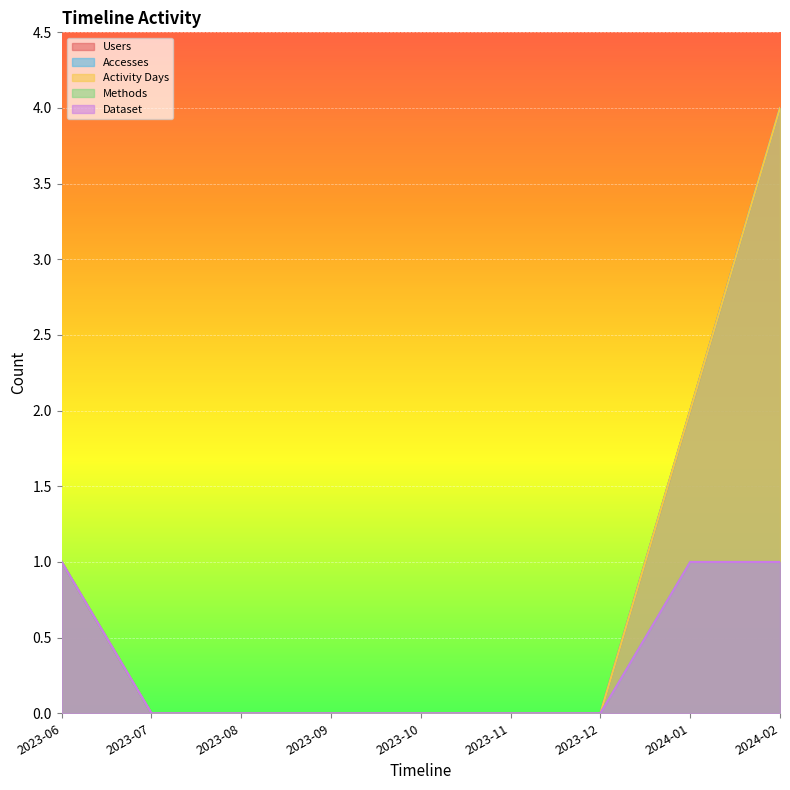

True or false: Accesses and Users intersect in this chart.

False